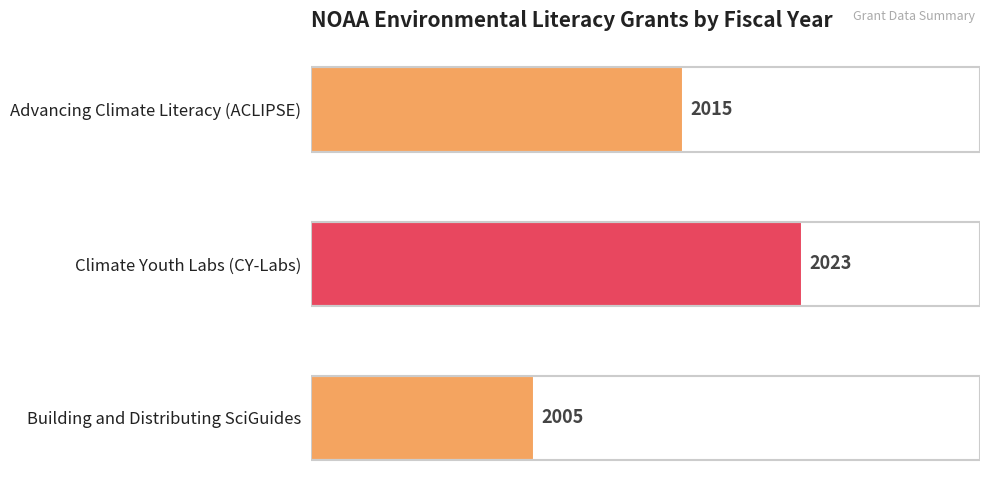

How many bars are there in total?

3